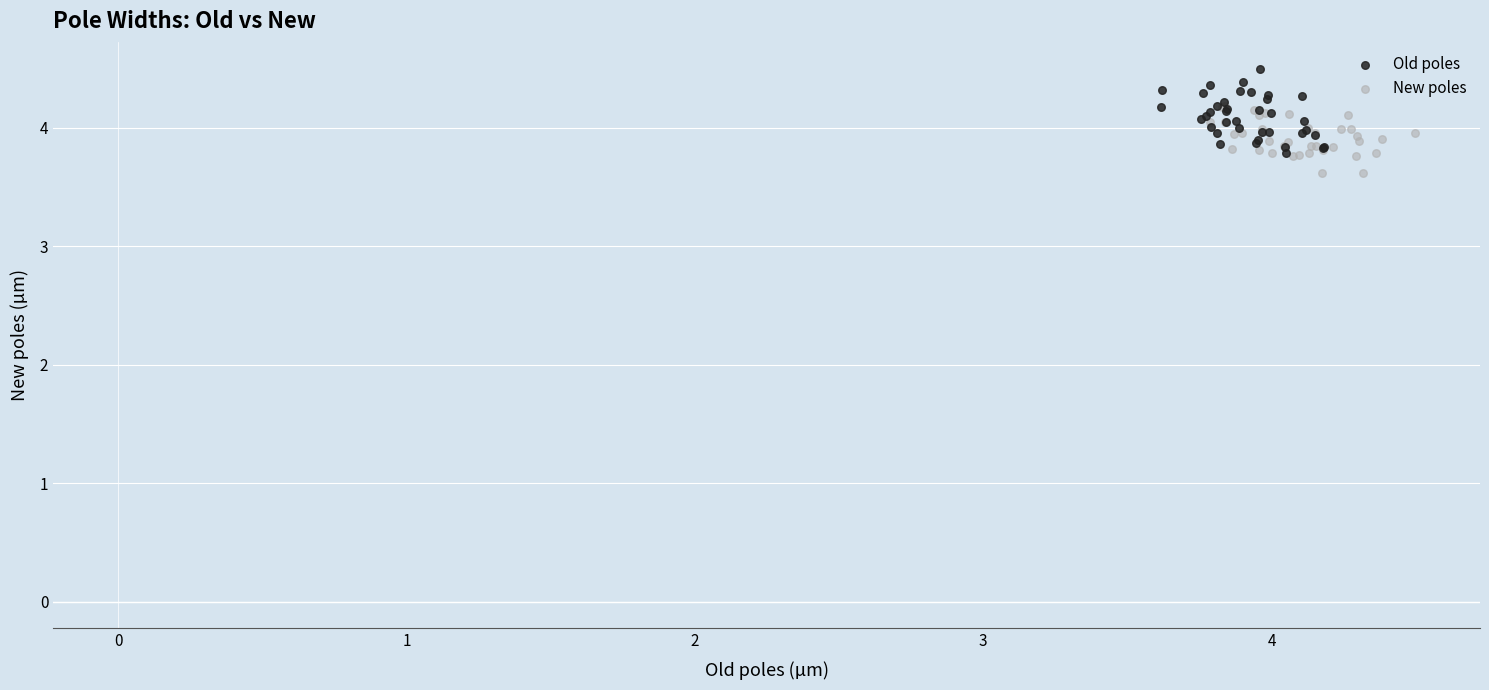

Which series contains the lowest Y value?

New poles